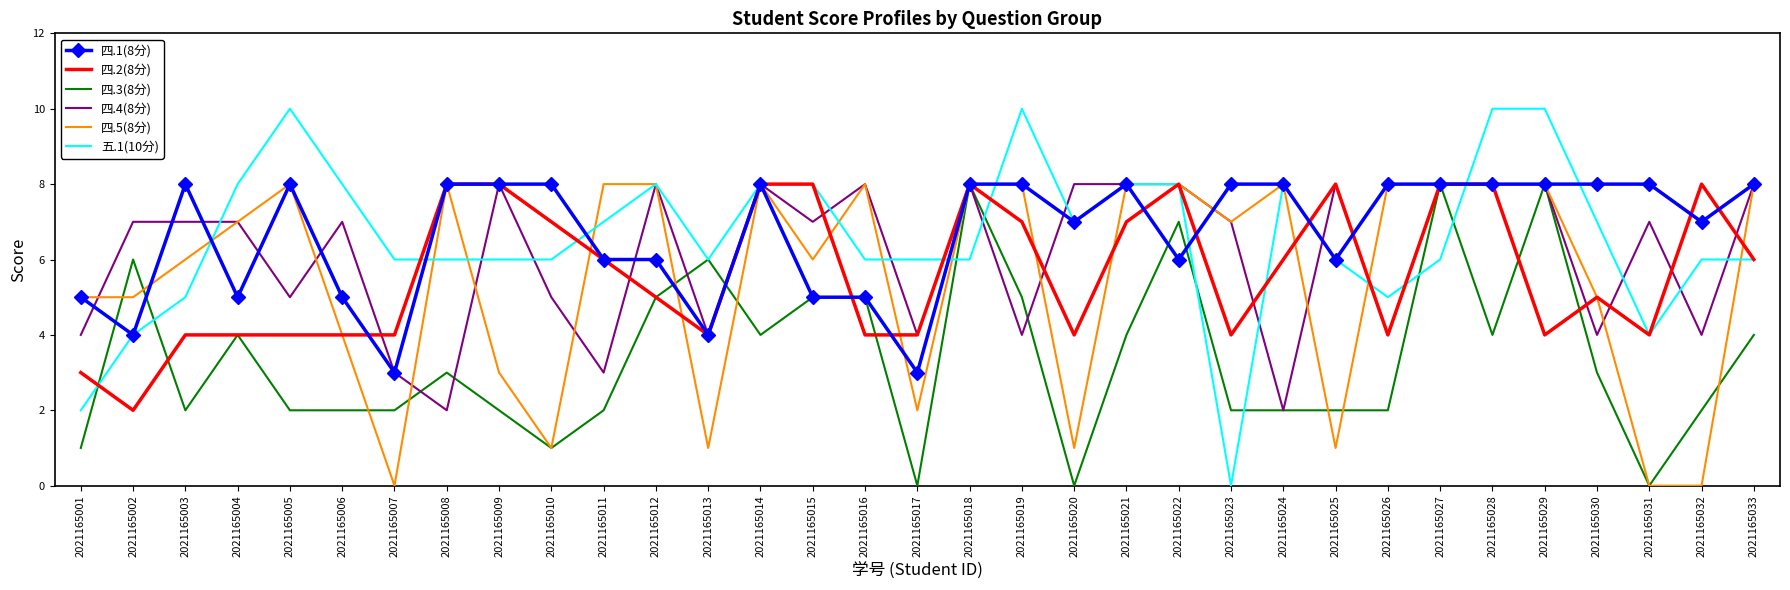

How many series are shown in this chart?

6